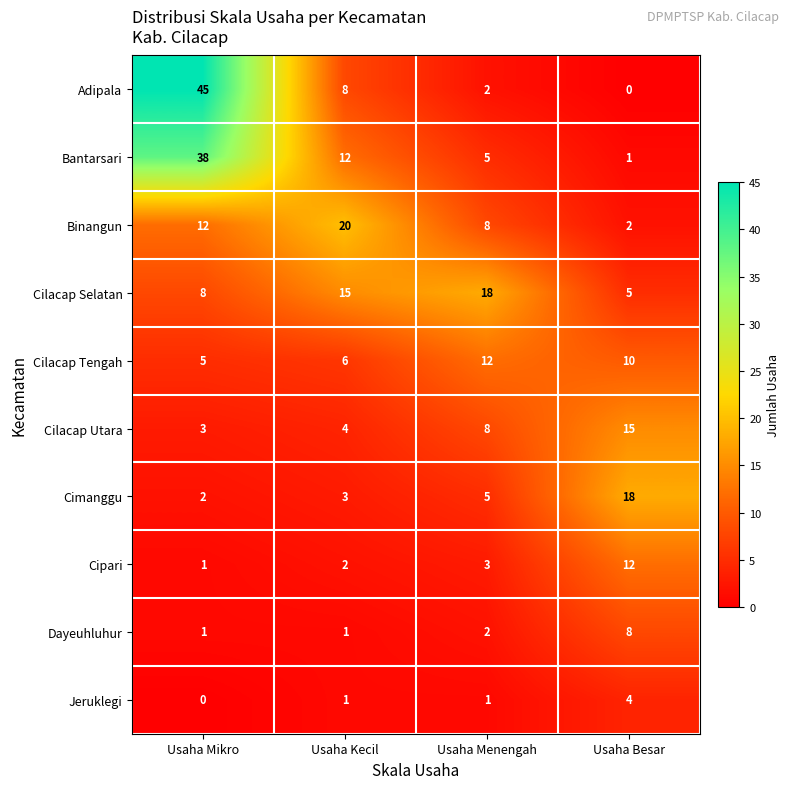

Which series has the widest spread of values?

Adipala